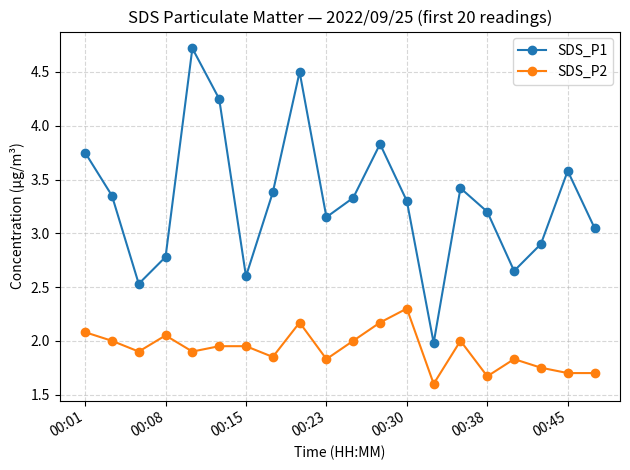

What is the minimum value for SDS_P2?

1.6